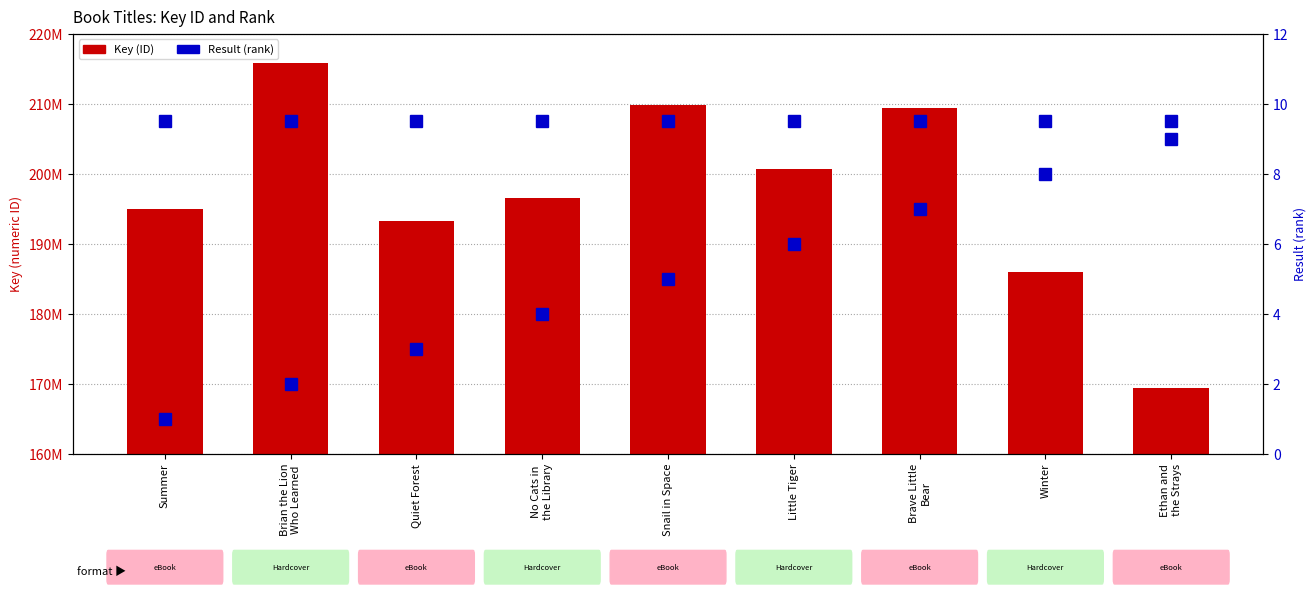

Between Brian the Lion
Who Learned and Summer, which is larger?

Brian the Lion
Who Learned